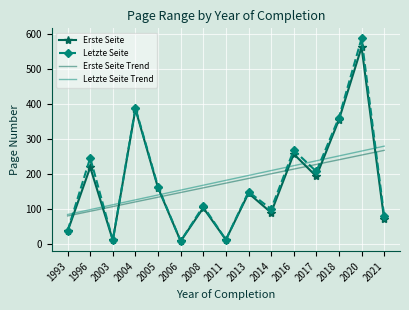

What is the average value of the Letzte Seite series?

181.7